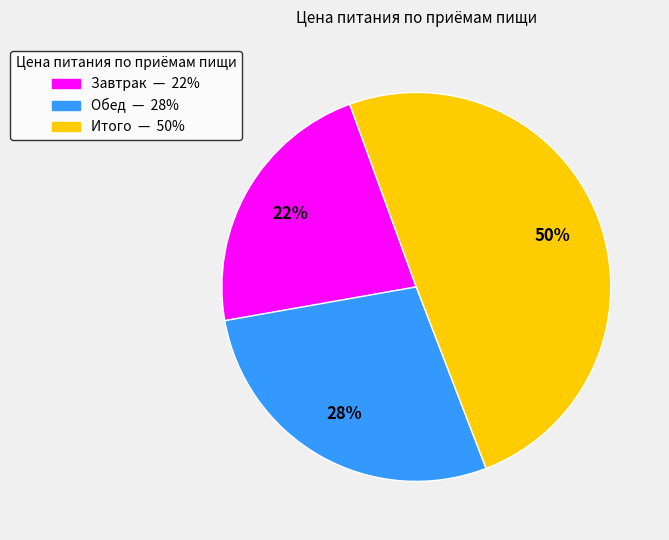

Count the number of slices in the pie.

3